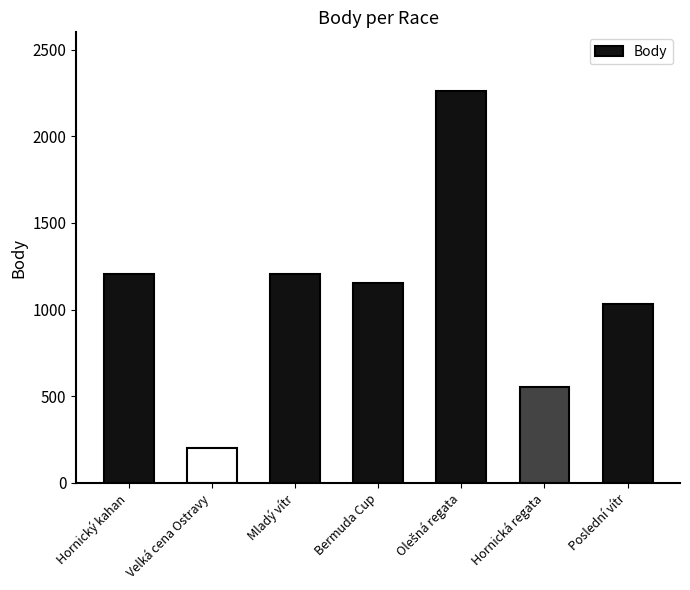

What is the change in value from Velká cena Ostravy to Mladý vítr?

+1004